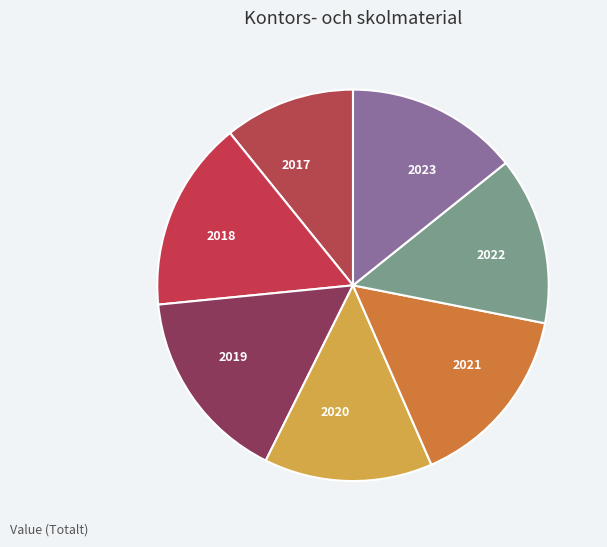

Approximately how many times larger is the value at 2018 compared to 2021?

1.0